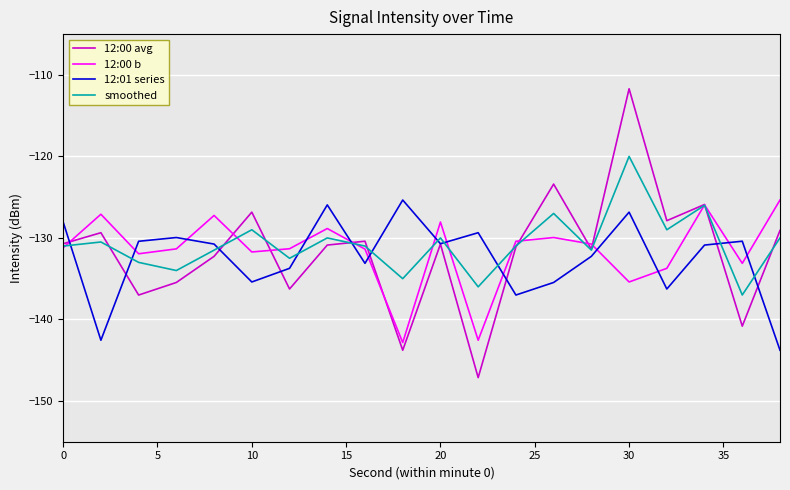

What is the difference between the maximum and minimum values in the 12:00 avg series?

35.4